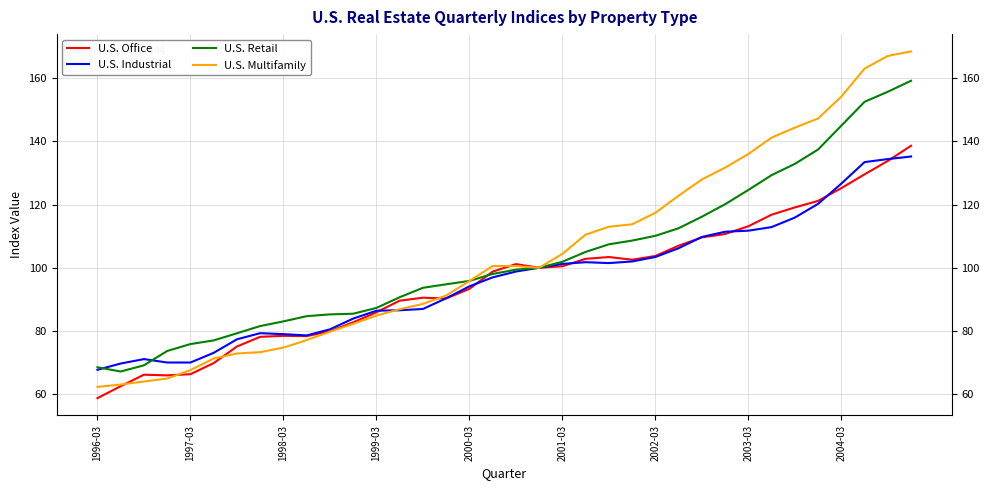

Which series has the largest range (max minus min)?

U.S. Multifamily